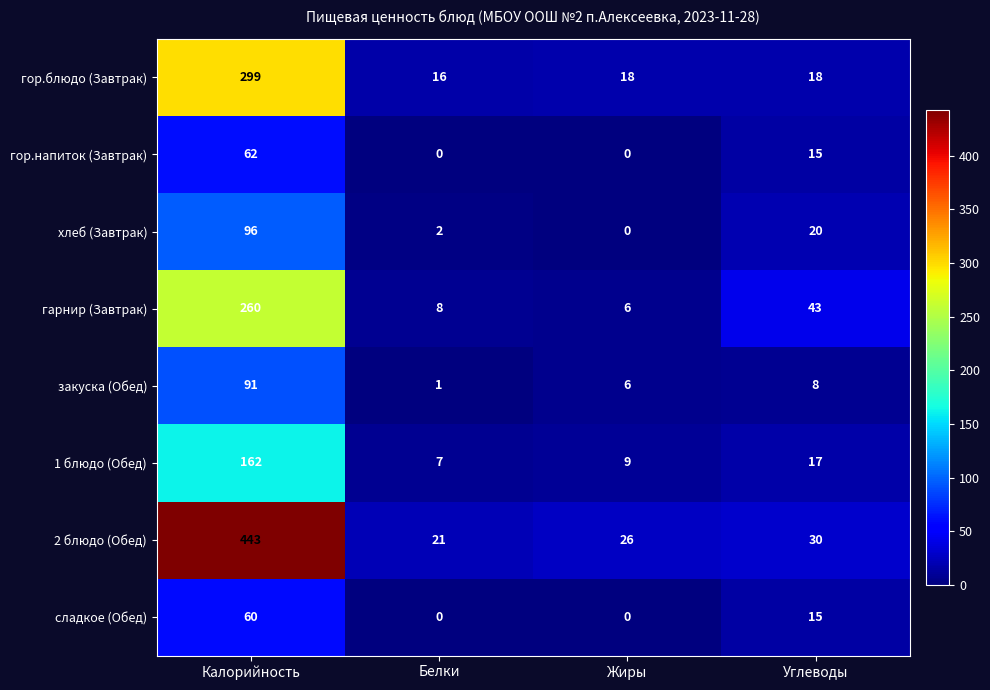

Which series changed the most between Калорийность and Белки?

2 блюдо (Обед)